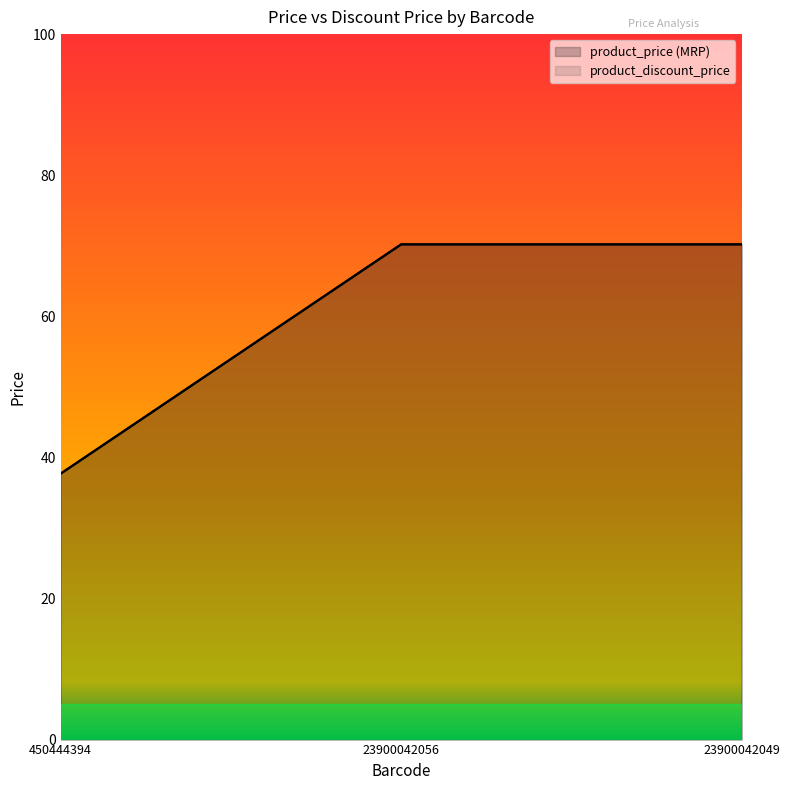

Rank the series at 450444394 from lowest to highest value.

product_price (MRP), product_discount_price